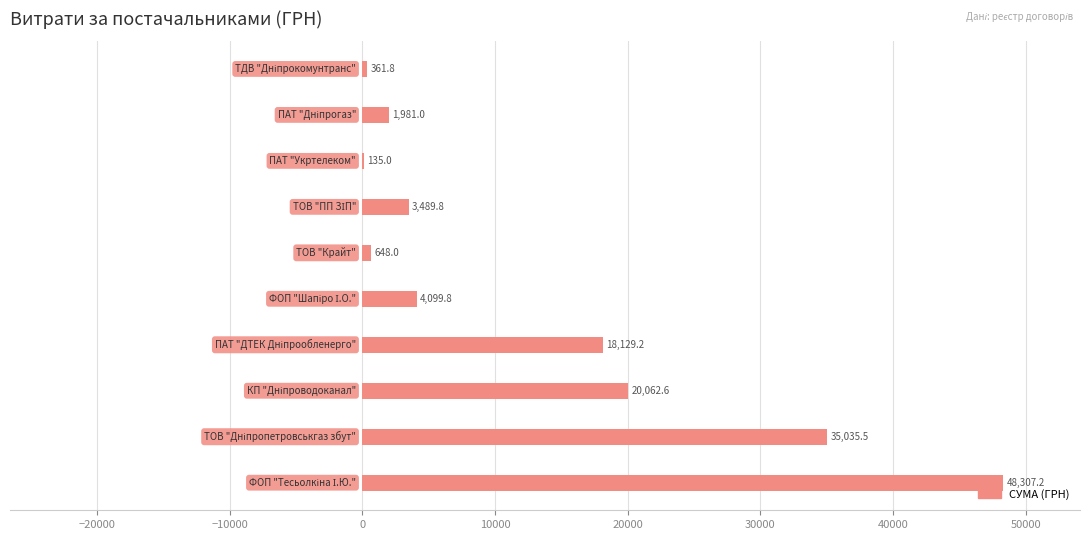

Are the bars grouped side by side (vs. stacked)?

No